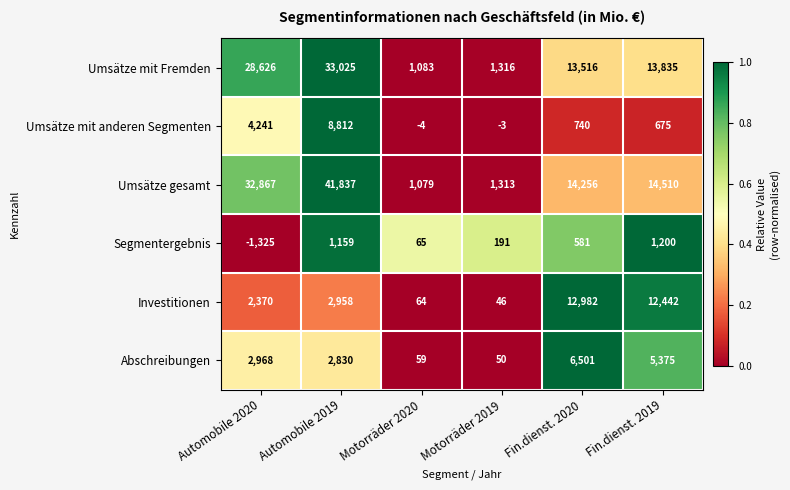

Is it true that Investitionen equals 12442 at Fin.dienst. 2019?

True